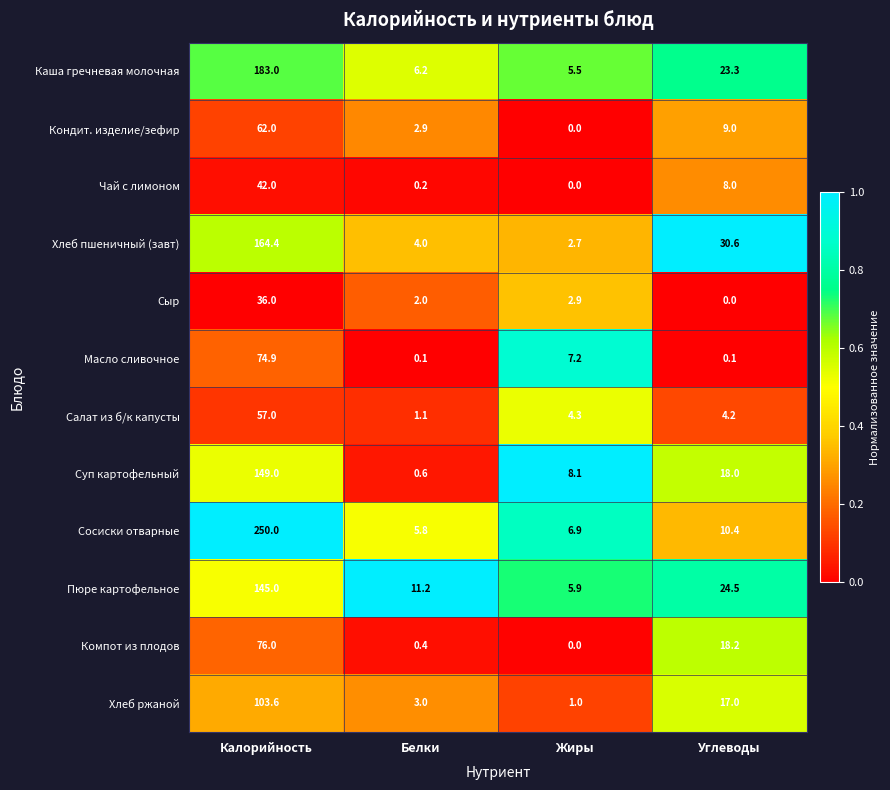

Which category has the highest value across all series?

Калорийность